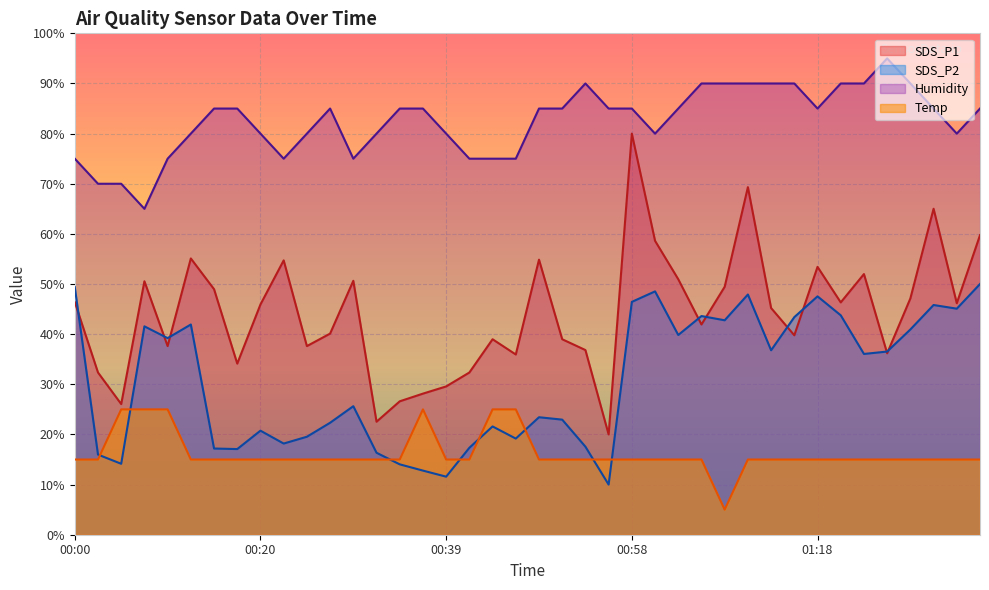

How many lines are shown in the chart?

4